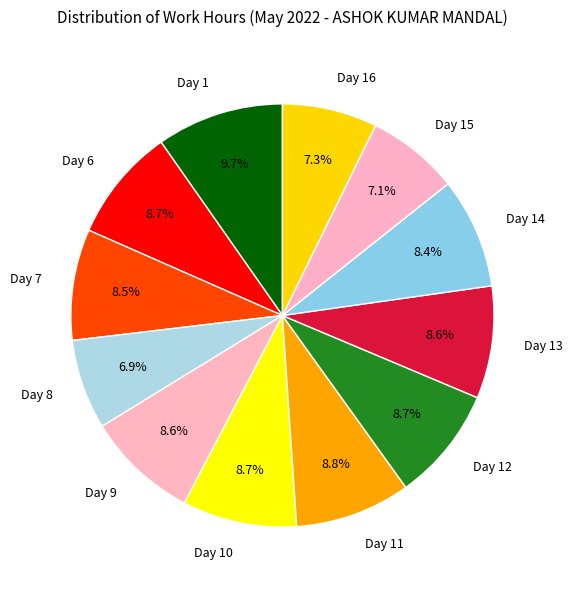

To the nearest percent, what portion does Day 14 represent?

8%